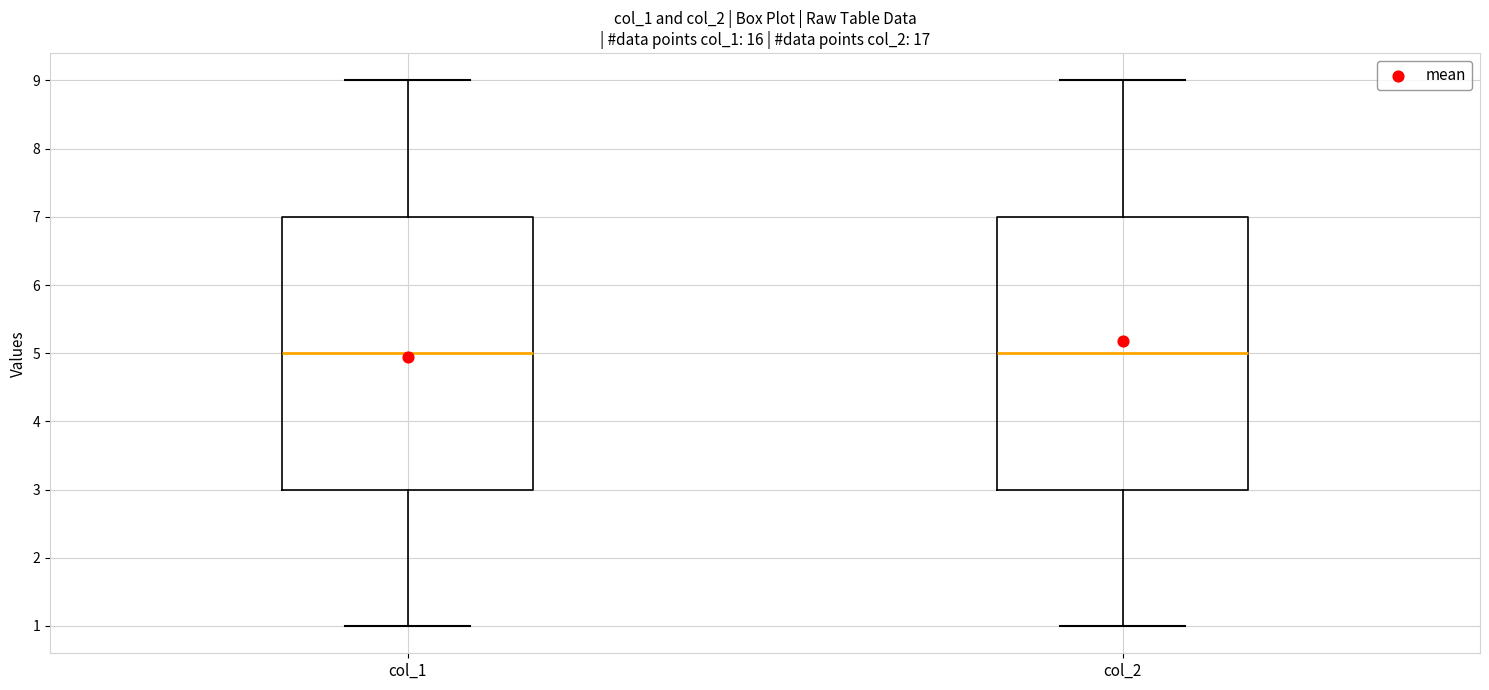

Where is the lower edge of the box for col_2 on the y-axis? The values are not printed on the chart, so give them approximately, as read against the axis.

3